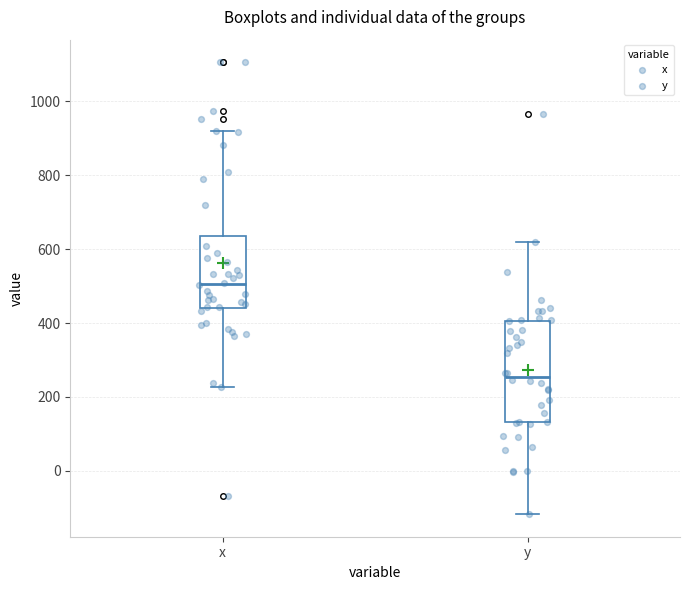

Where does the upper whisker of the box for x end on the y-axis? The values are not printed on the chart, so give them approximately, as read against the axis.

920